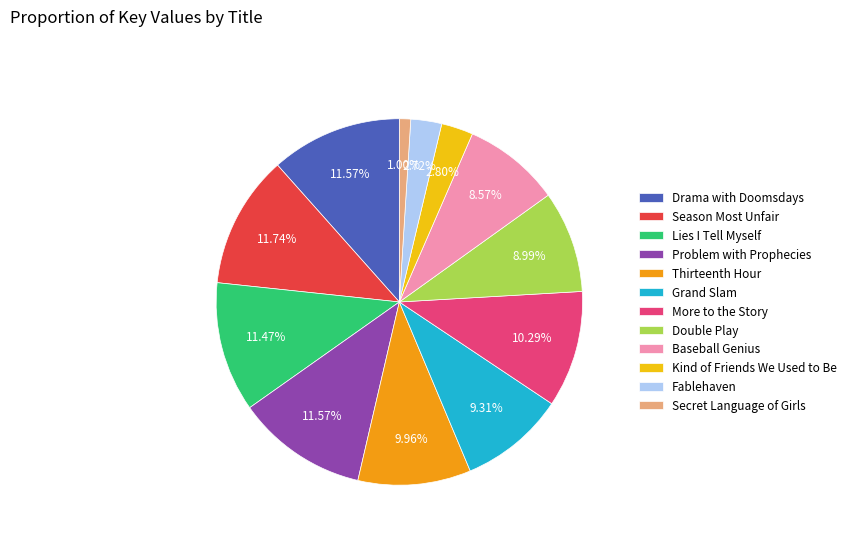

What is the smallest slice in the pie chart?

Secret Language of Girls